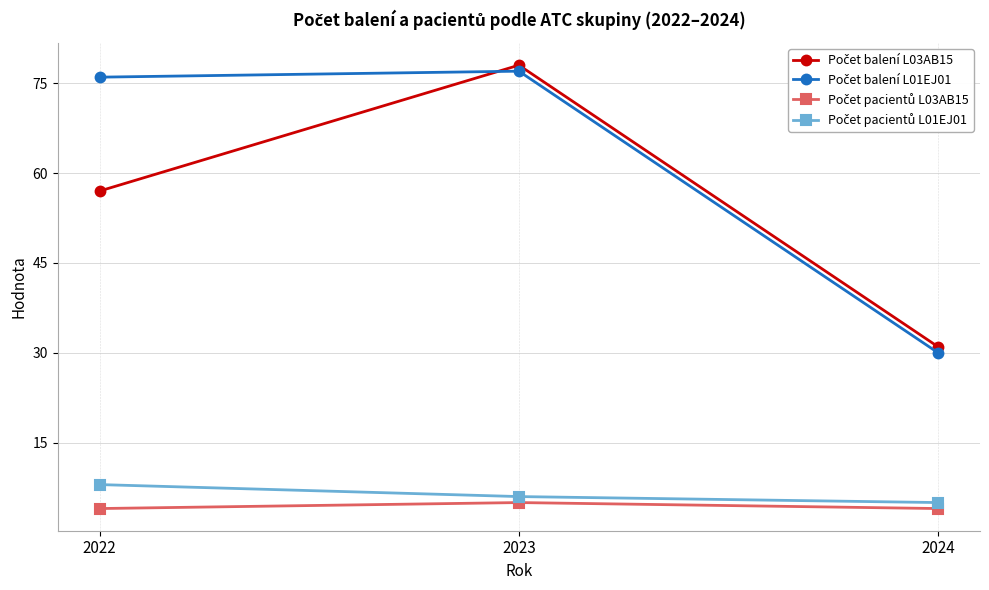

What is the spread (max minus min) of values at 2023?

73